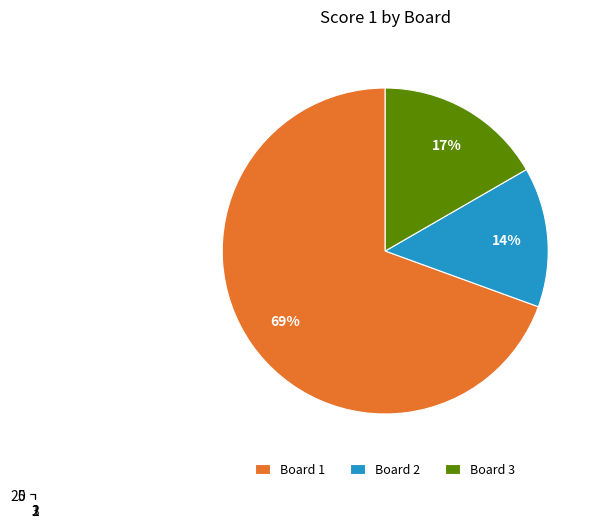

Count the number of slices in the pie.

3